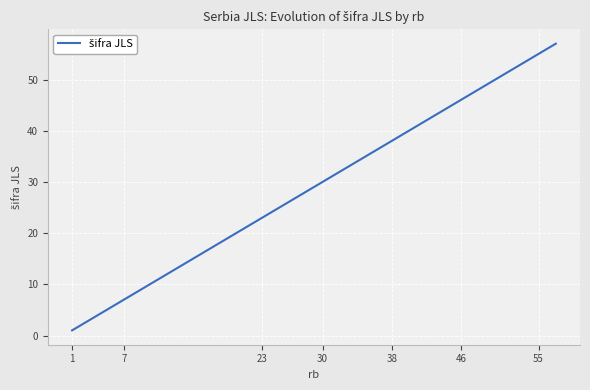

How many lines are shown in the chart?

1